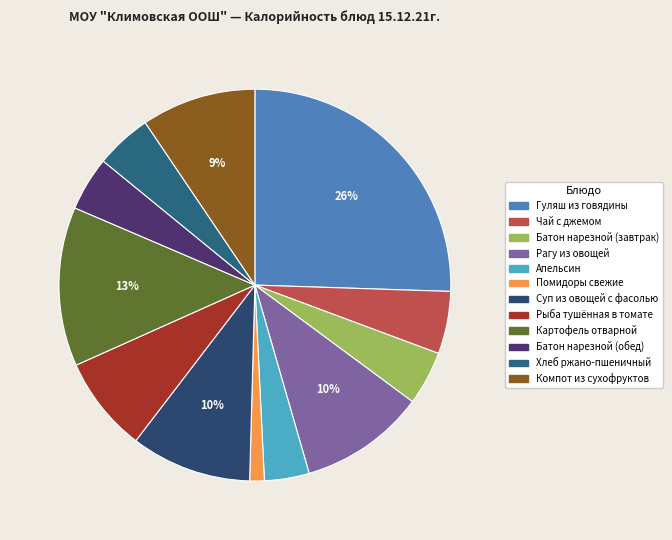

What percentage do Апельсин and Рыба тушённая в томате together represent?

11.6%